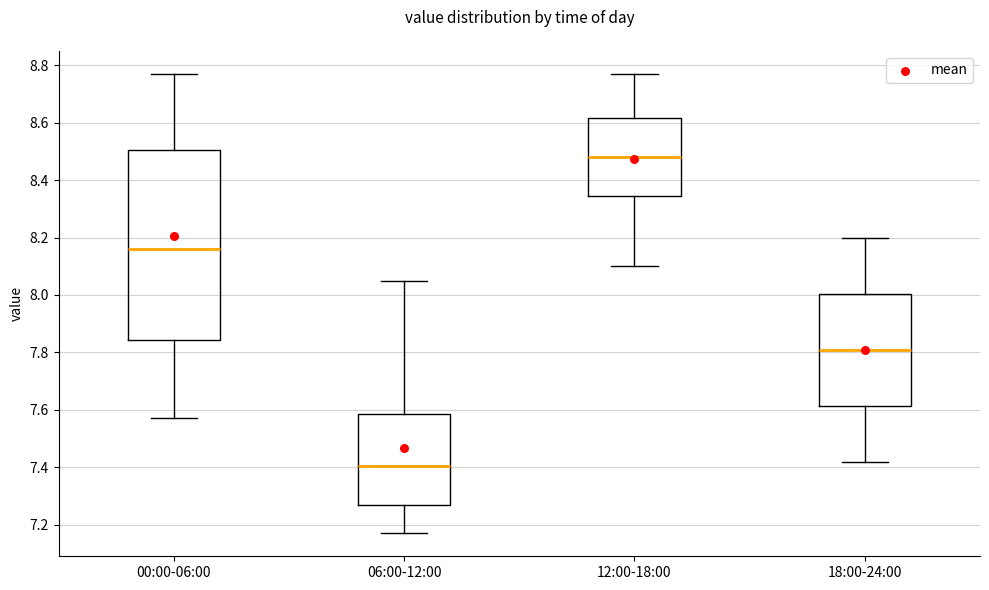

Which box has the highest median line?

12:00-18:00